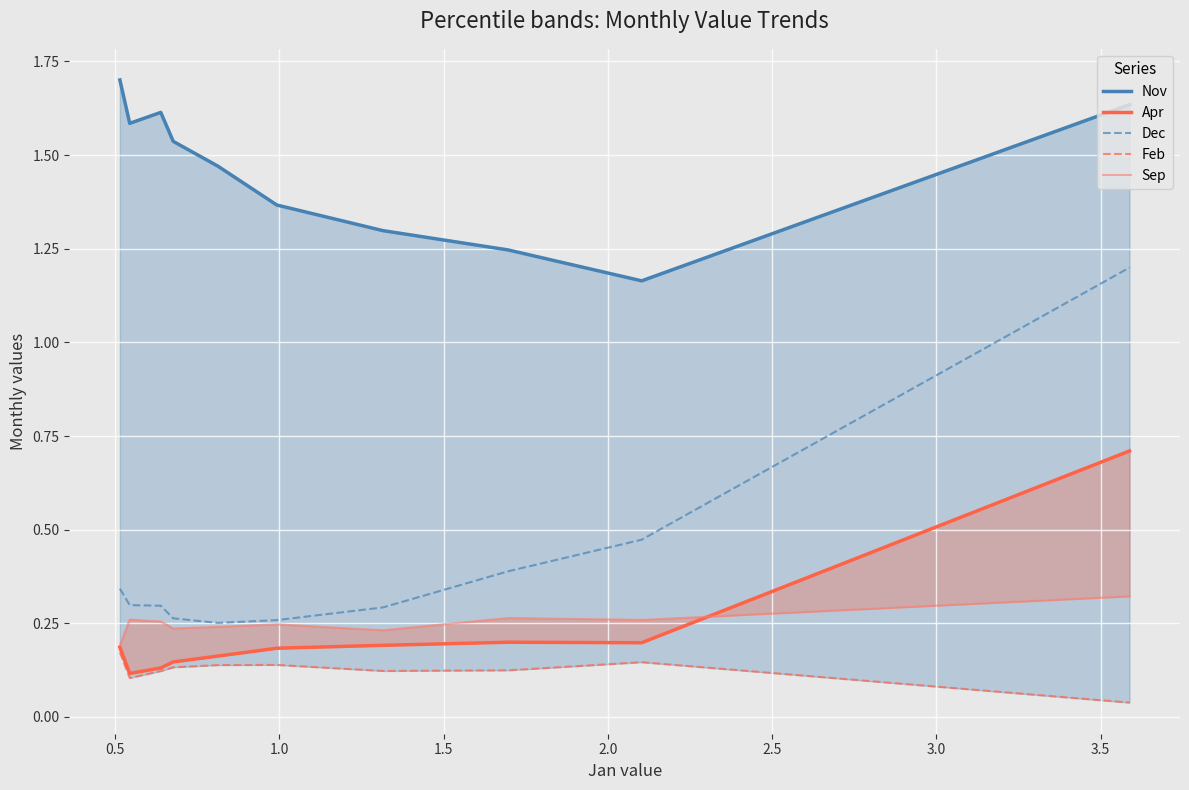

True or false: Feb and Dec intersect in this chart.

False